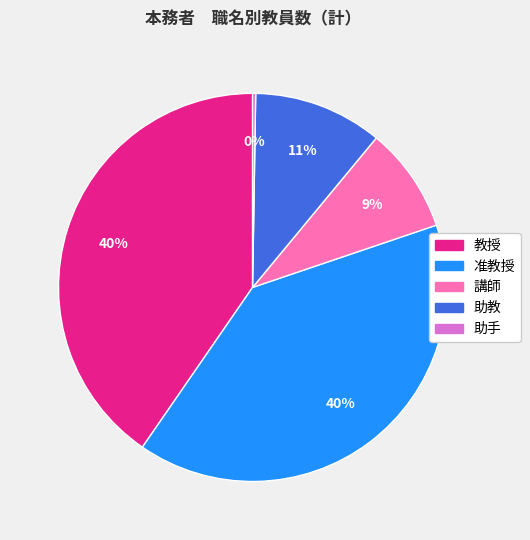

What percentage is the 助教 slice, to the nearest percent?

11%